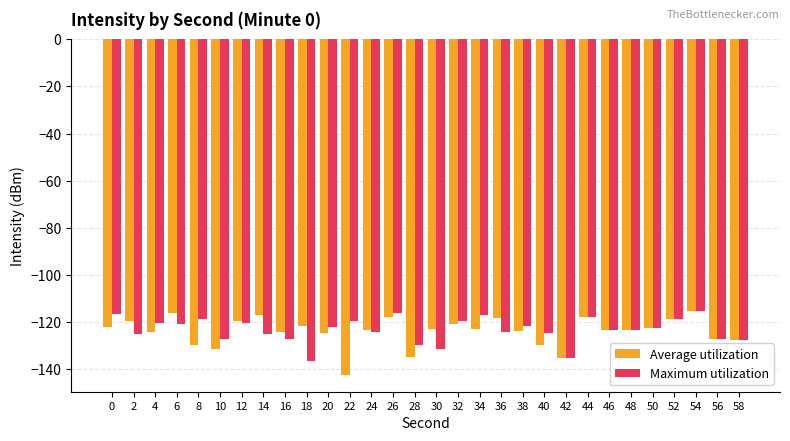

What is the sum of the Average utilization values at 18 and 24?

-245.4